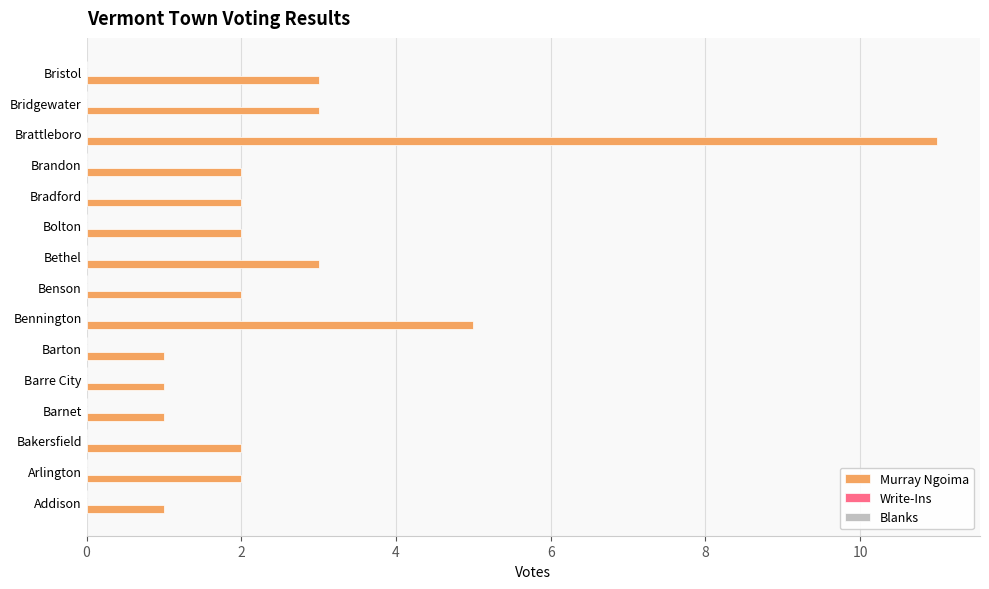

True or false: the data shows 3 at Bennington.

False